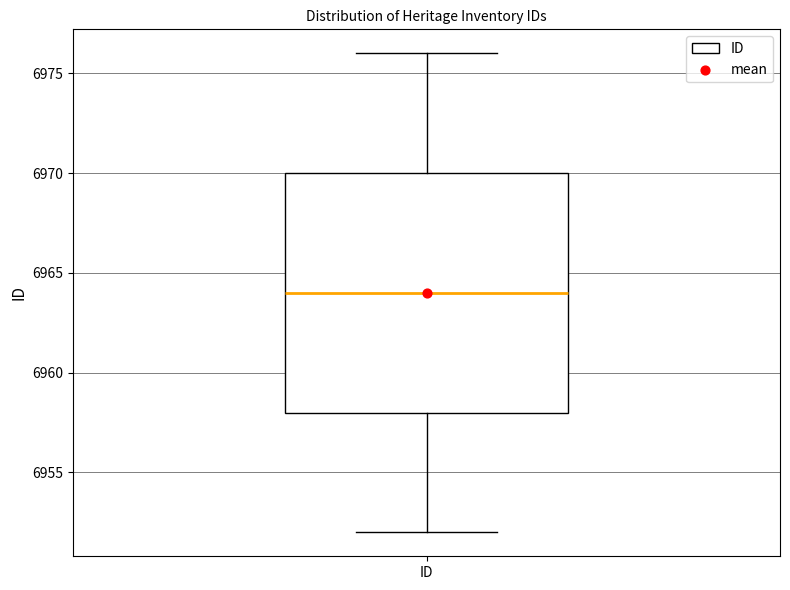

Read this box plot against the y-axis: the position of the median line, the range covered by the box, and the ends of both whiskers. The values are not printed on the chart, so give them approximately, as read against the axis.

median 6964, box 6958 to 6970, whiskers 6952 to 6976